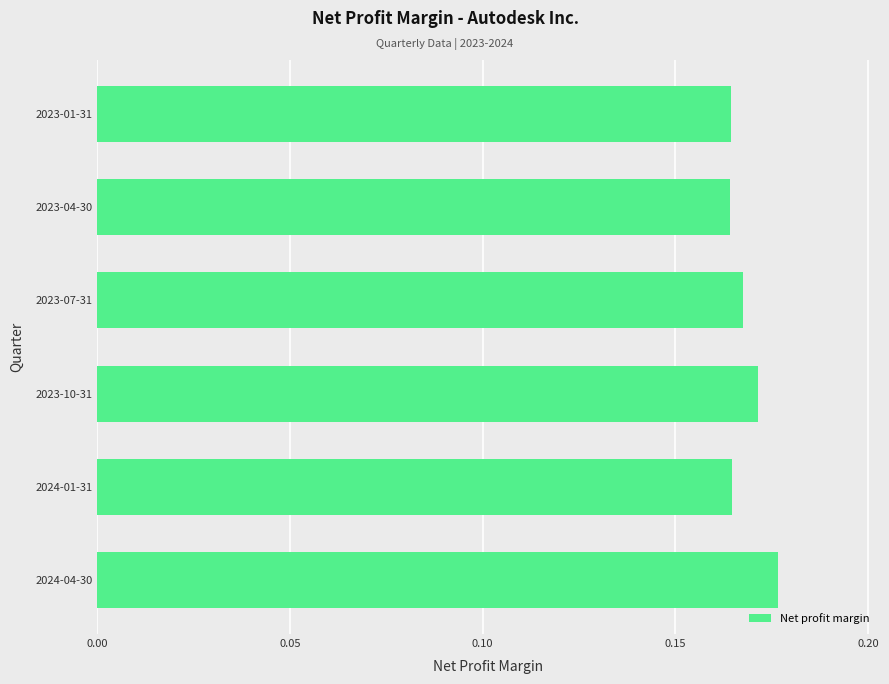

The value at 2024-04-30 is 0.3. True or false?

False